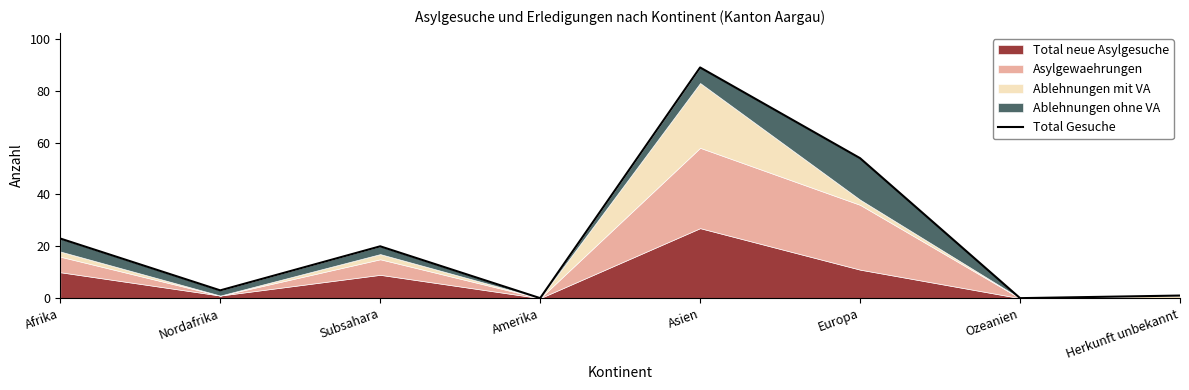

The value at Nordafrika is 2. True or false?

False